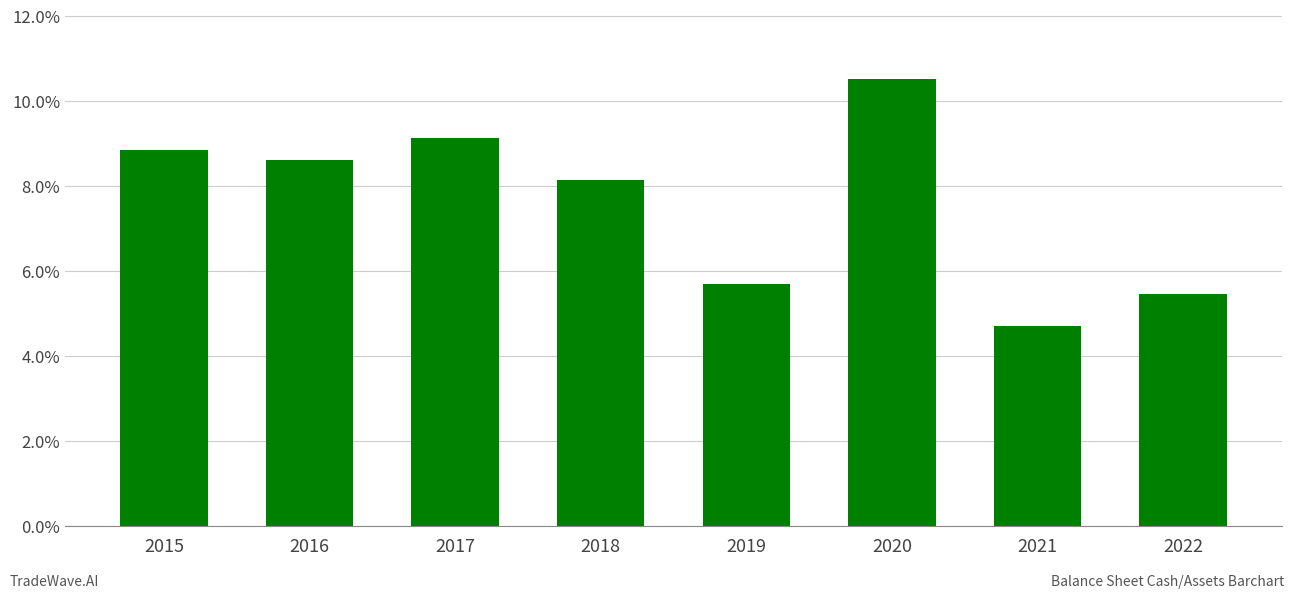

Reading left to right, extract all data points from this chart.

2015=8.9	2016=8.6	2017=9.1	2018=8.1	2019=5.7	2020=10.5	2021=4.7	2022=5.5